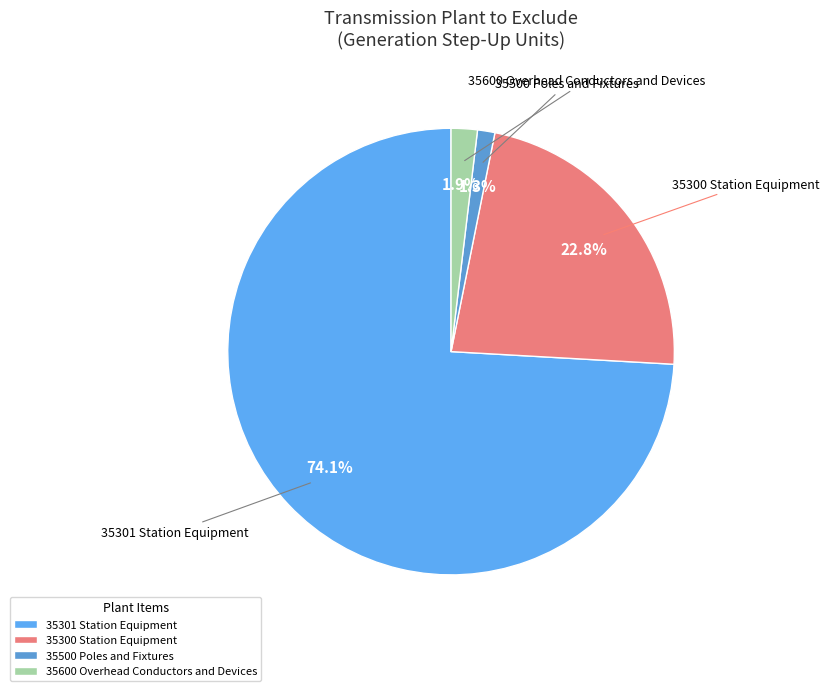

To the nearest percent, what is the average slice percentage?

25%